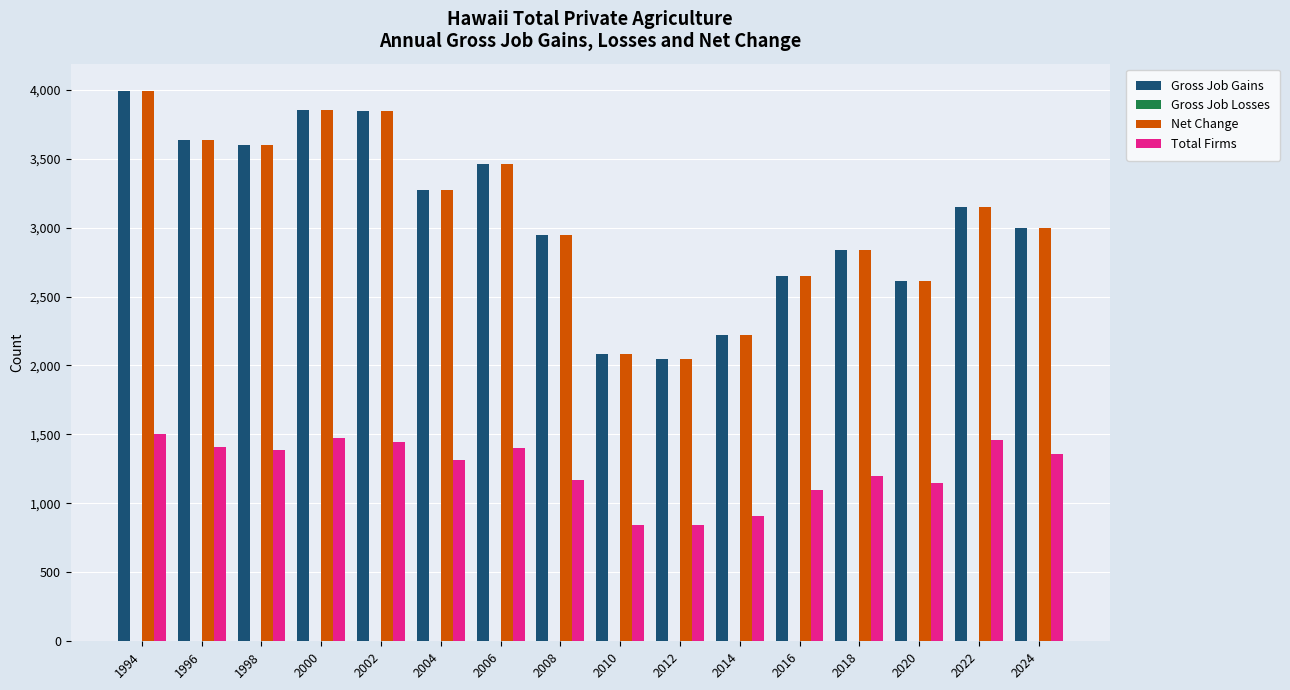

Read the Net Change value at 2016.

2650